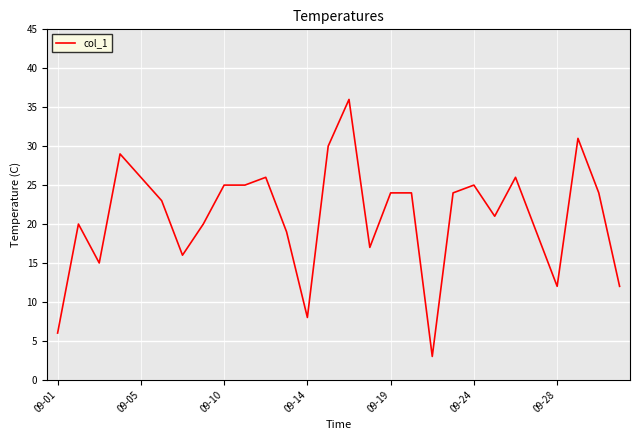

Reading left to right, what are all the values shown in this chart?

6	20	15	29	26	23	16	20	25	25	26	19	8	30	36	17	24	24	3	24	25	21	26	19	12	31	24	12